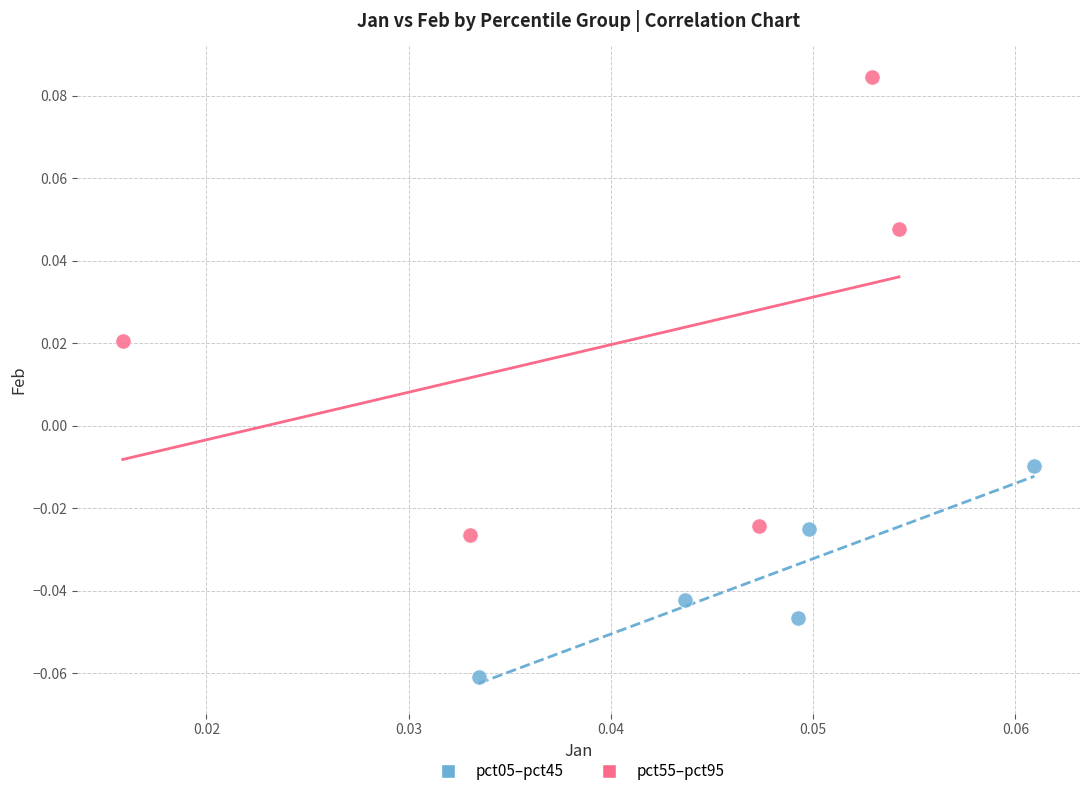

Which series has the widest spread of Y values?

pct55–pct95